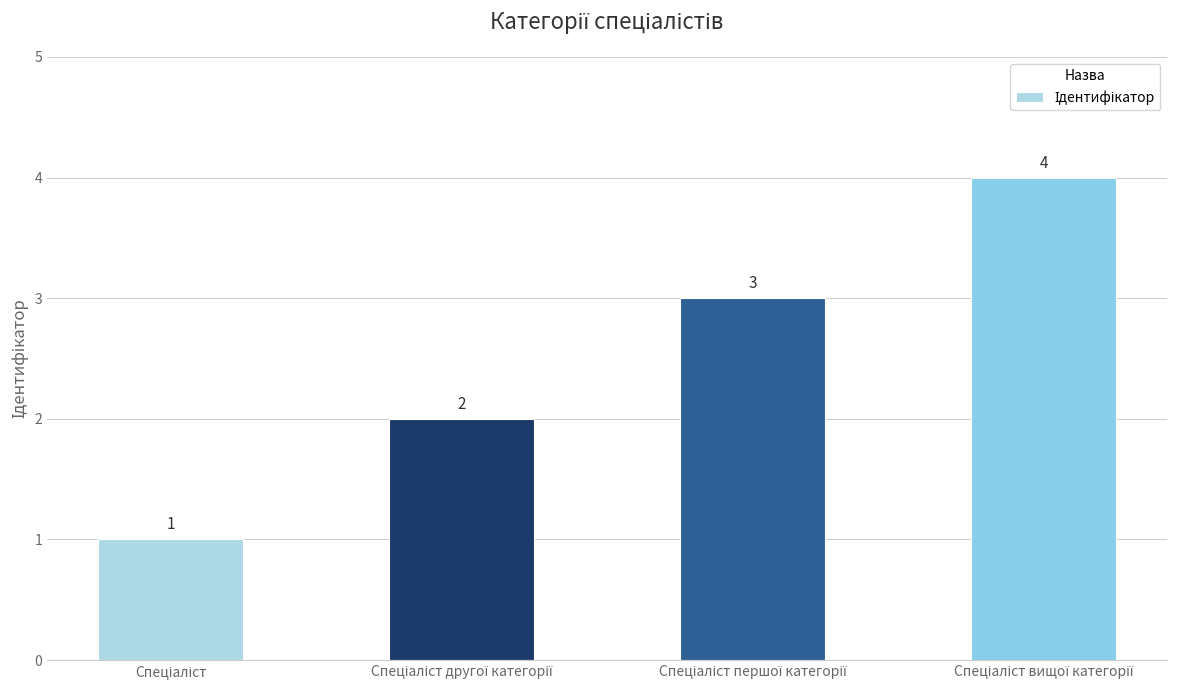

What is the sum of all values?

10